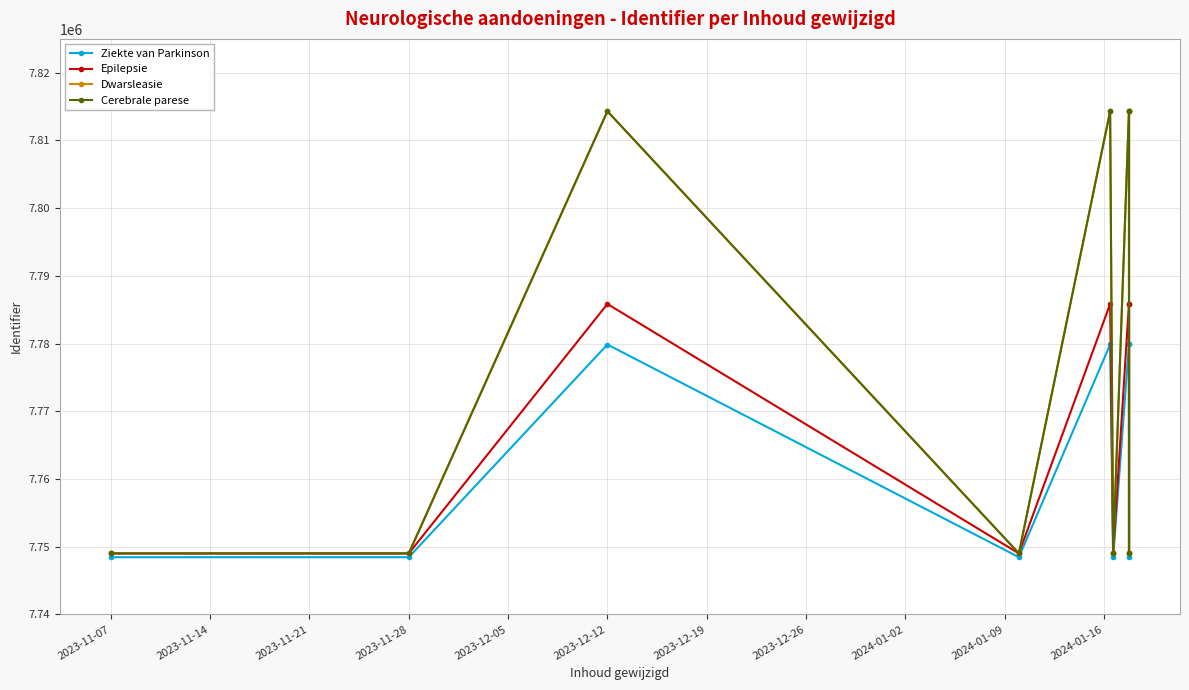

Does the chart display data point markers on the line(s)?

Yes